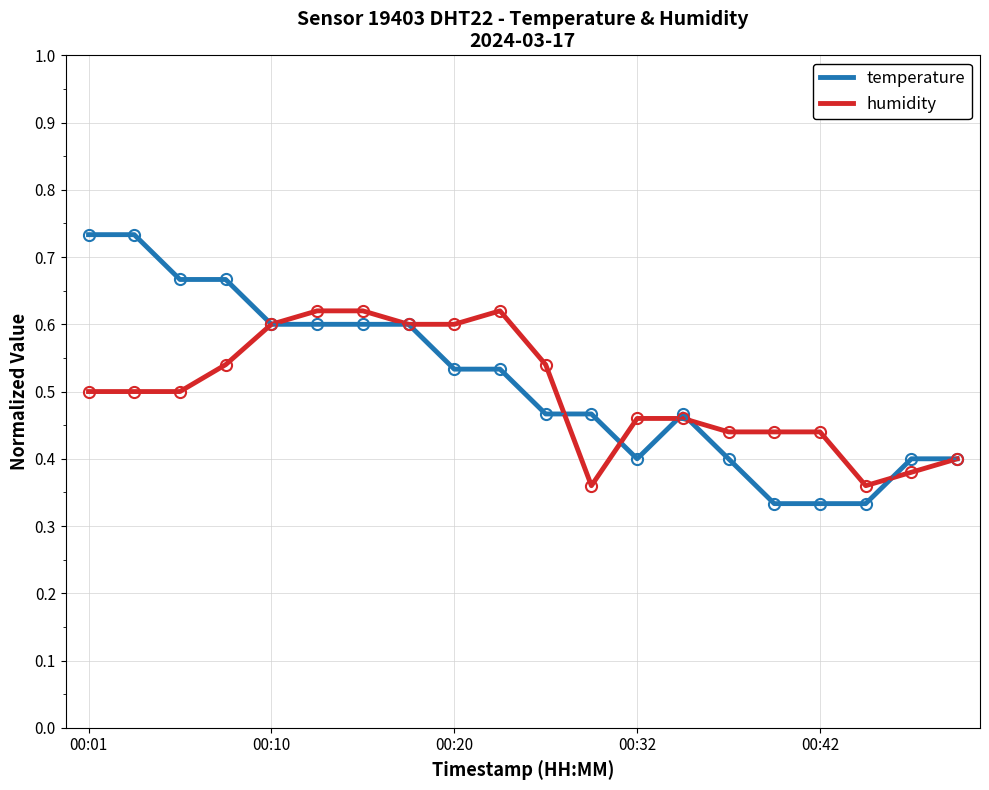

Rank the series by their maximum value, from highest to lowest.

temperature, humidity